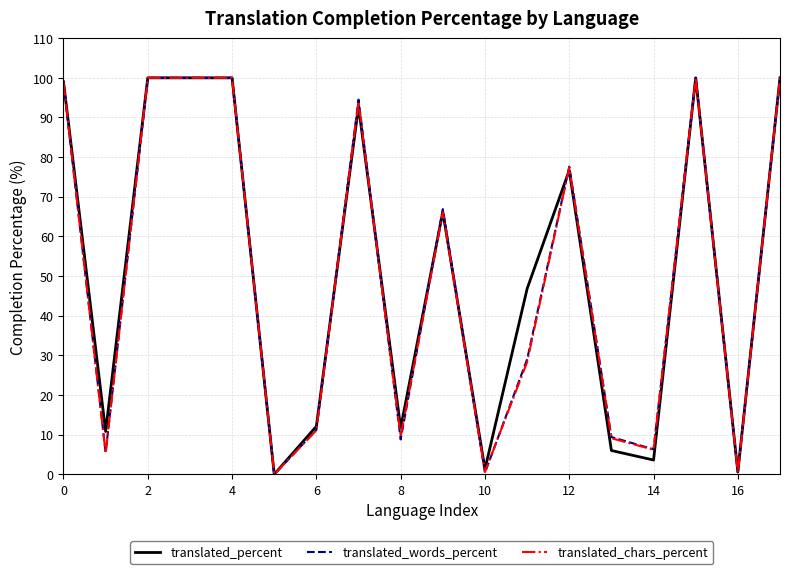

What is the value of the translated_chars_percent point at the 4th from the left?

100.0